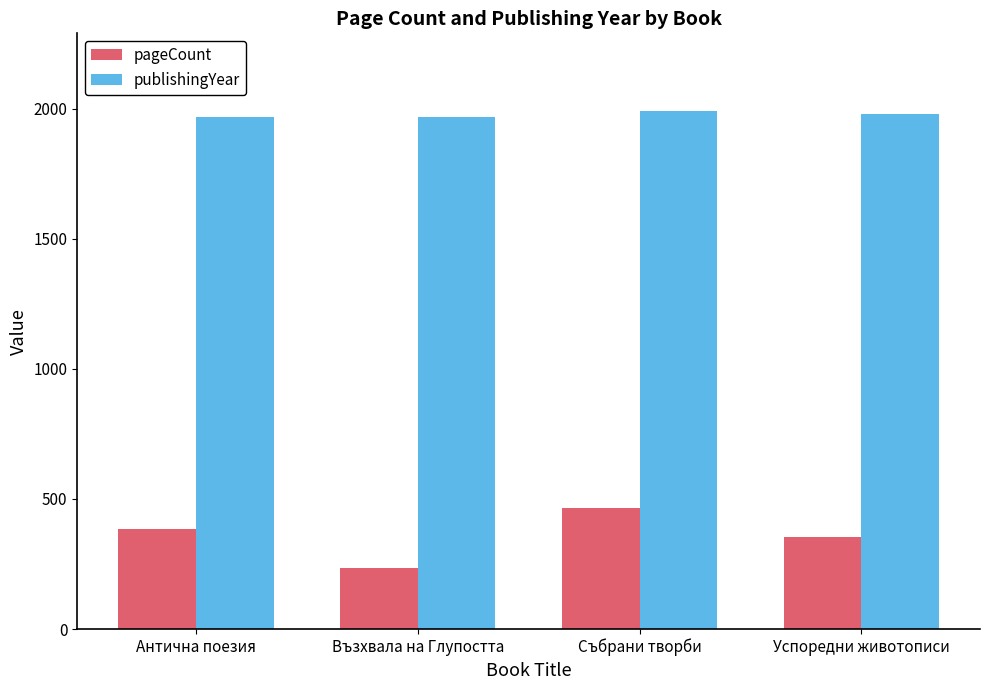

Which series has the largest total across all categories?

publishingYear